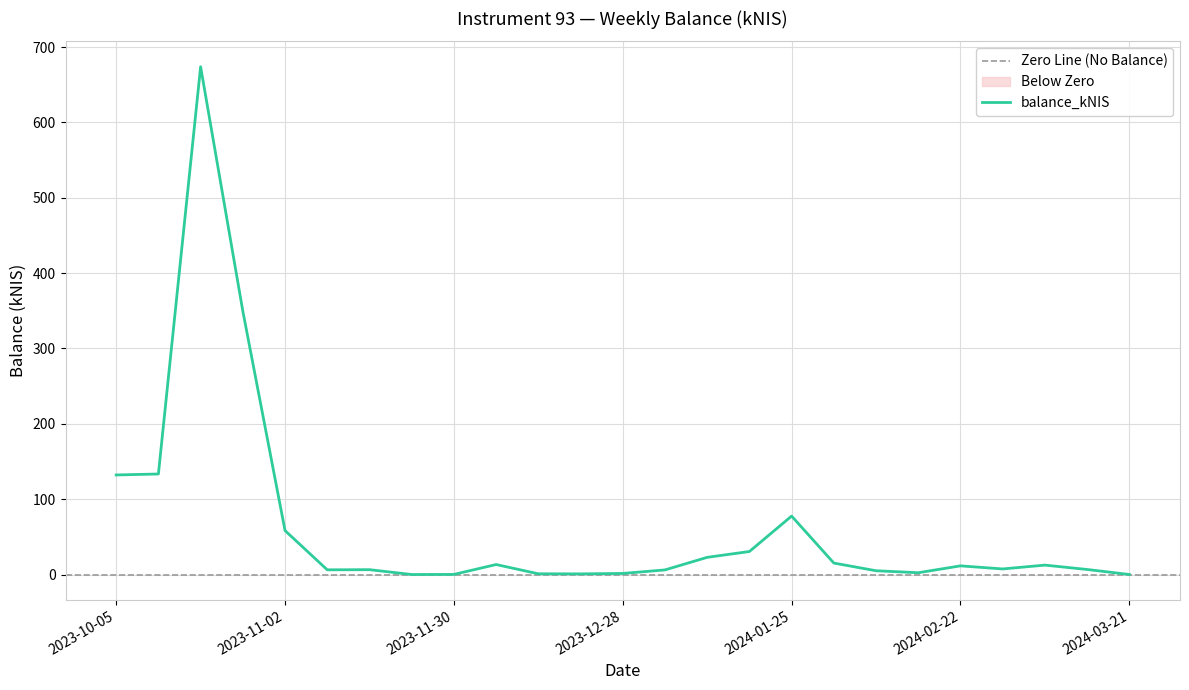

What is the label of the 5th point from the left?

2023-11-02